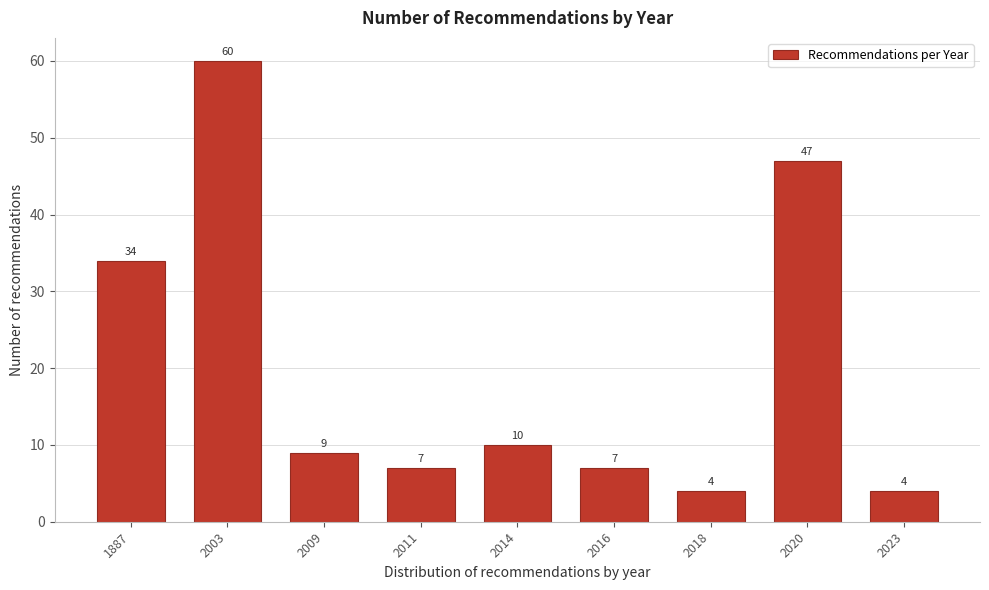

Reading right to left, transcribe all the data shown in this chart.

2023=4	2020=47	2018=4	2016=7	2014=10	2011=7	2009=9	2003=60	1887=34